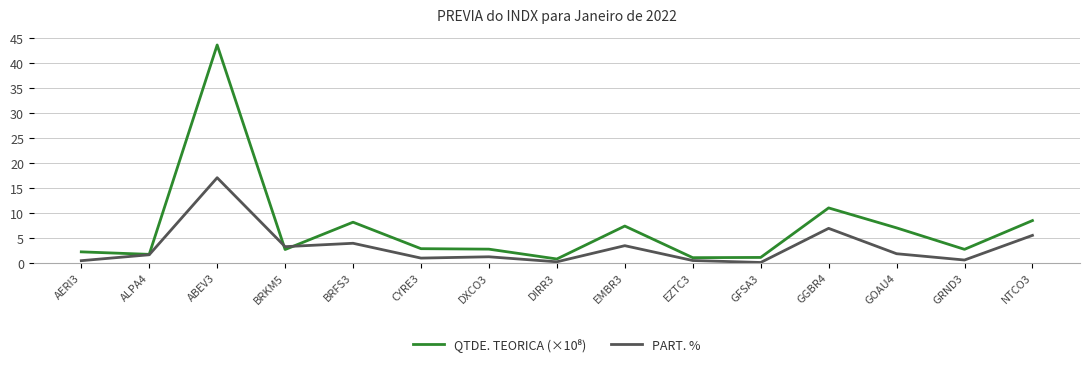

What is the maximum value for PART. %?

17.0